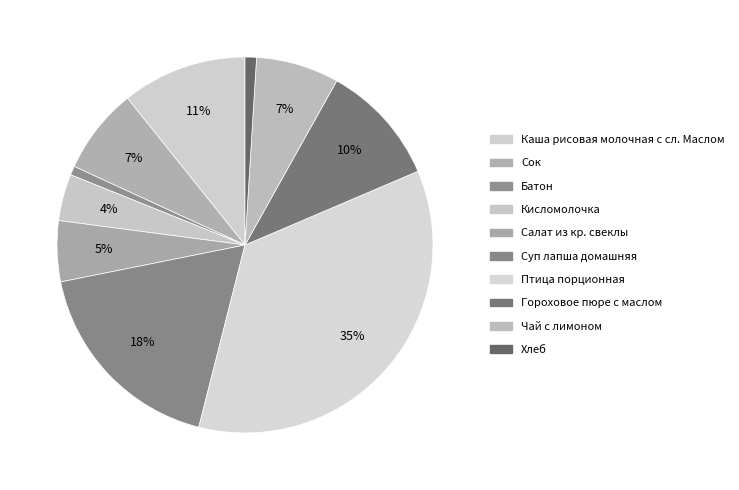

To the nearest percent, what is the difference between the largest and smallest slice percentages?

35%